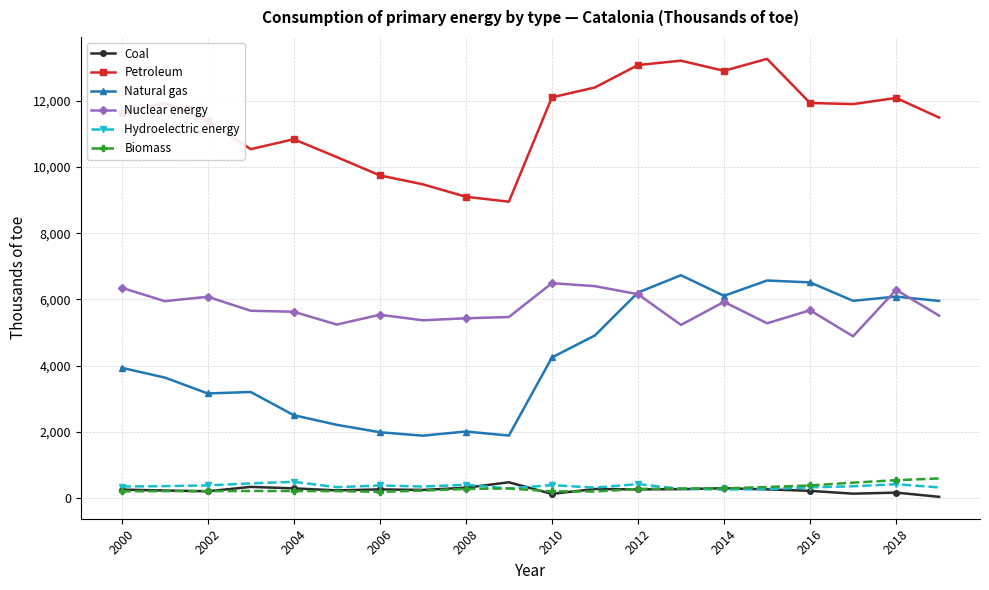

What is the value of the Hydroelectric energy point at the 6th from the left?

333.4